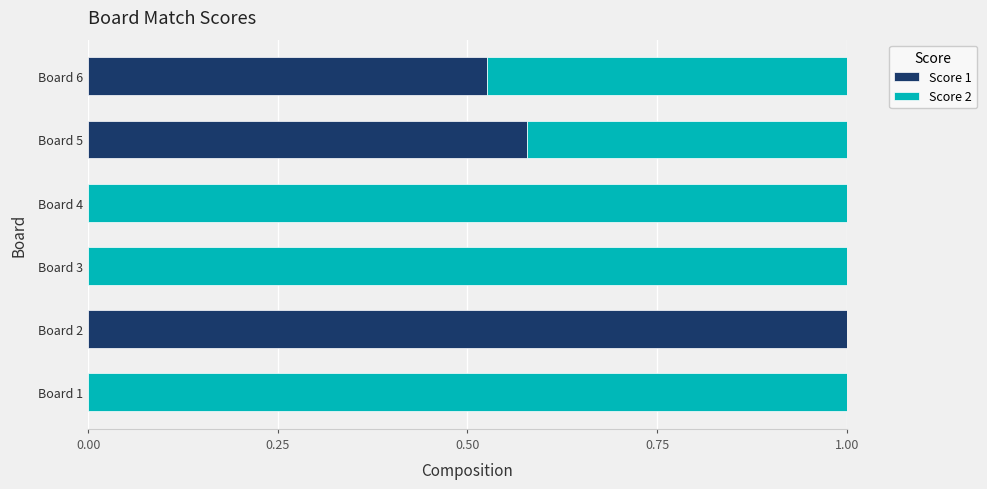

What is the sum of all Score 1 values?

2.1